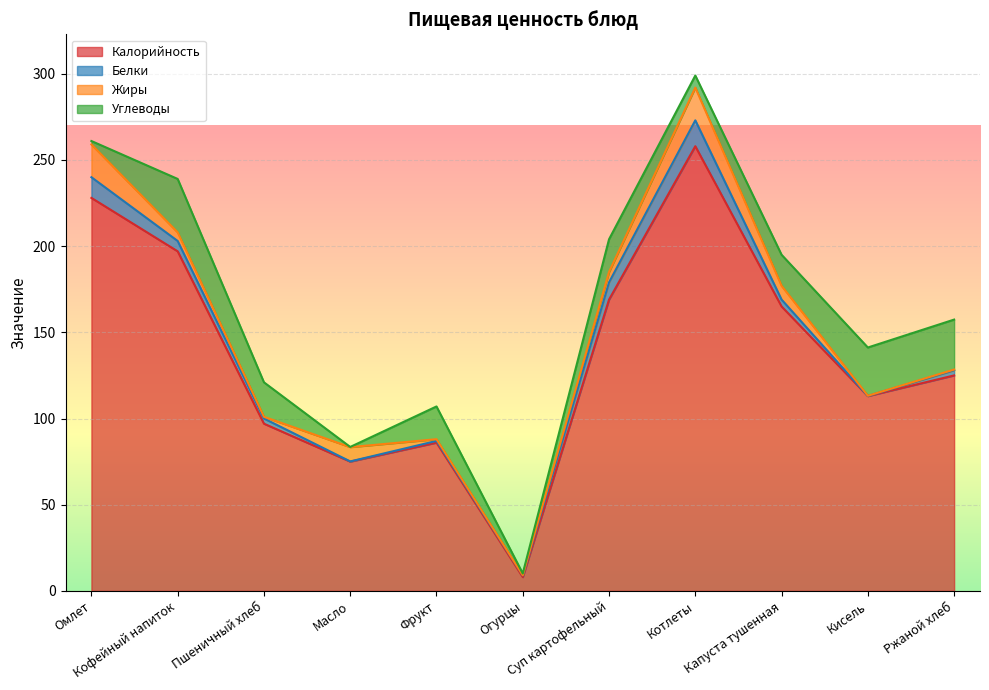

Is the value of Белки at Капуста тушенная greater than the value of Жиры at Огурцы?

Yes